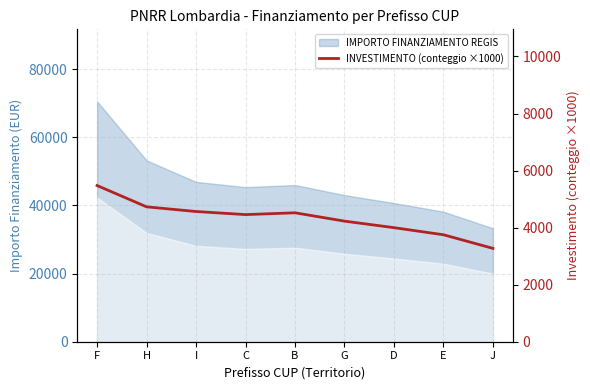

What is the change in value from G to D?

-229